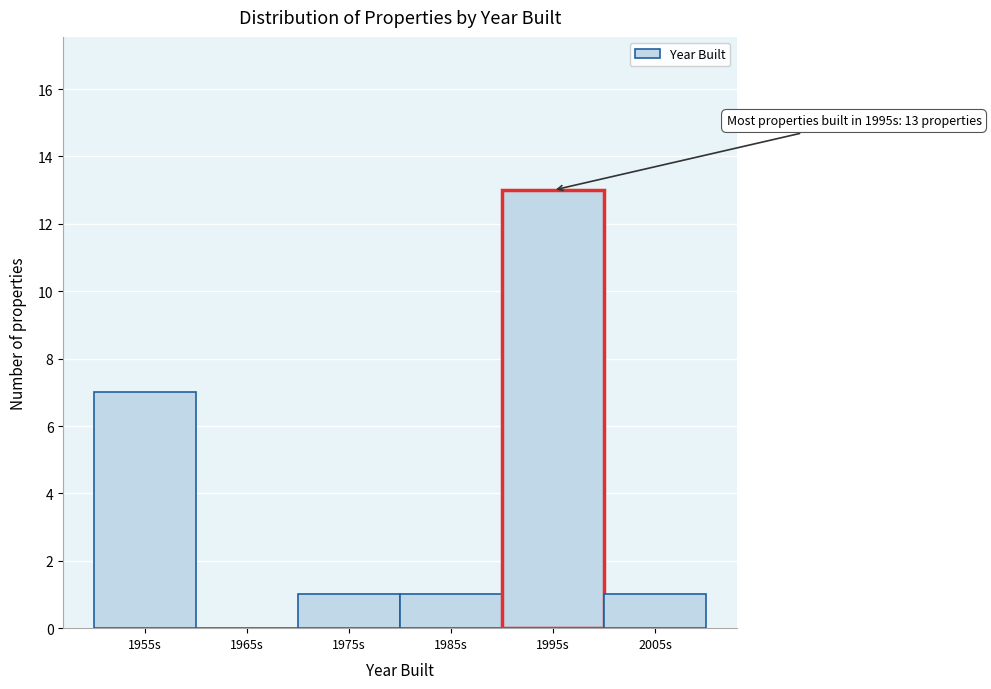

Reading right to left, list all the values displayed in this chart.

2005s=1	1995s=13	1985s=1	1975s=1	1965s=0	1955s=7